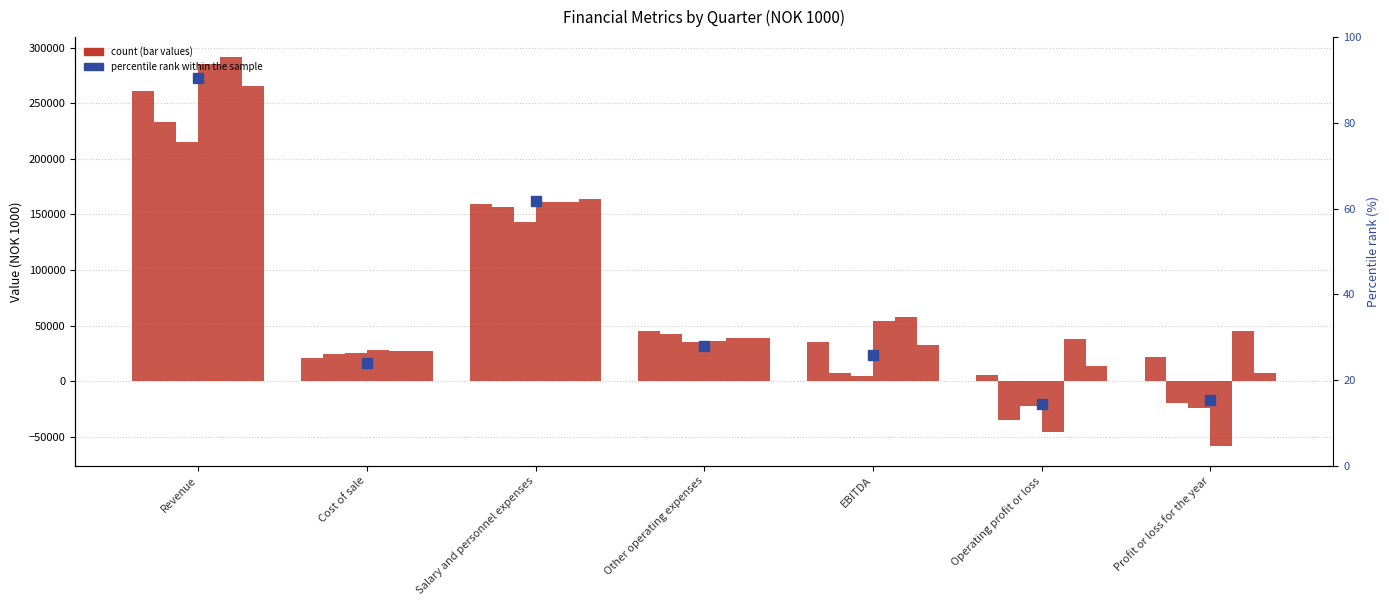

What value does the Q1 2024 series have at Profit or loss for the year, to the nearest 50?

45400